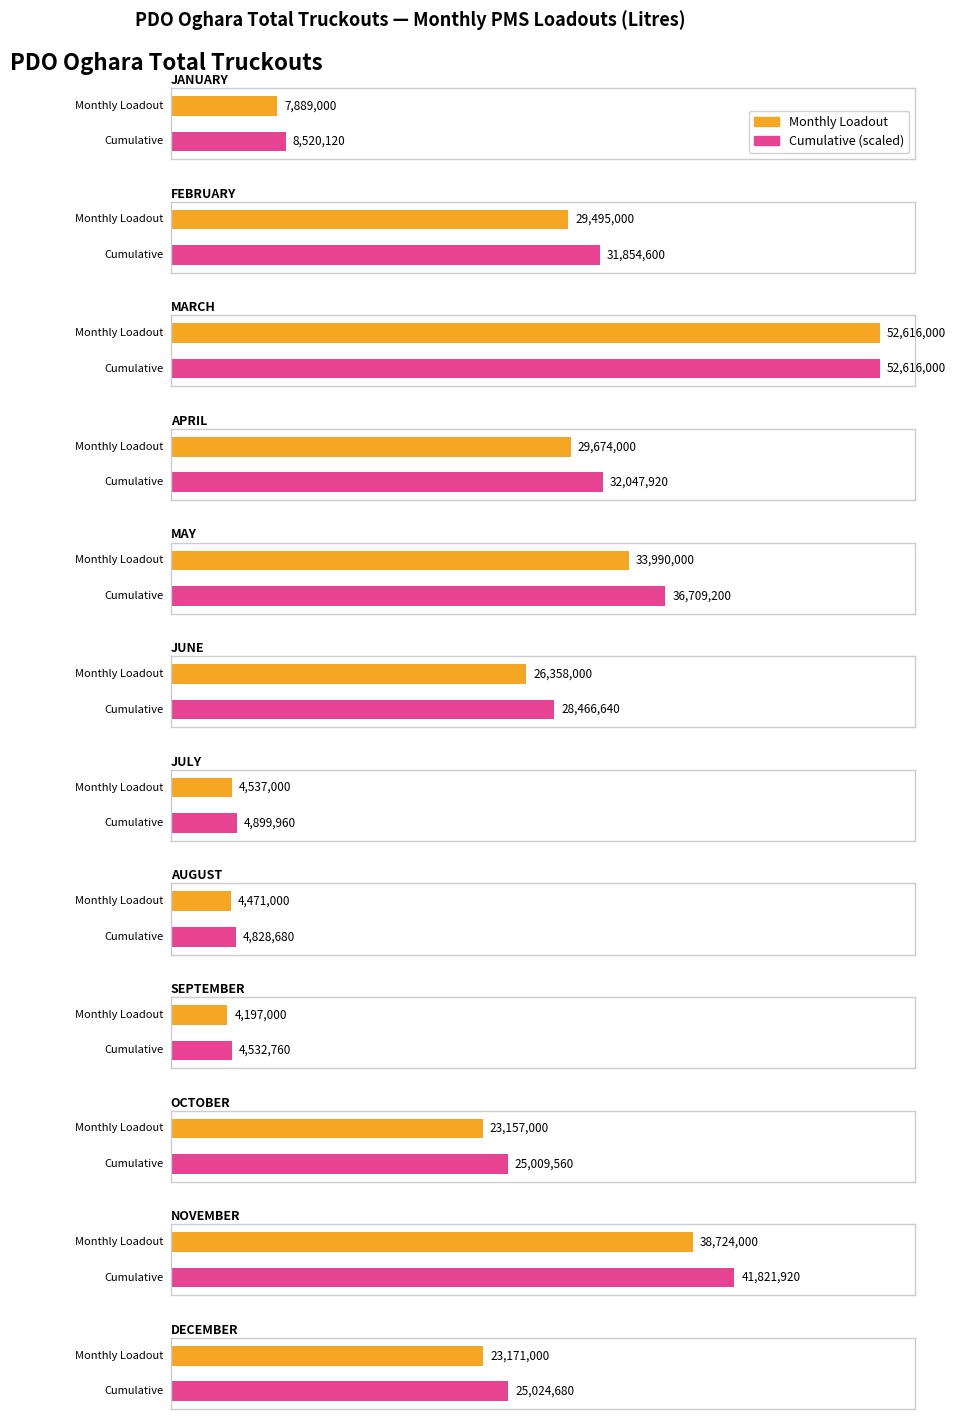

Is it true that MAINLAND equals 5775637 at MARCH (AGO)?

False